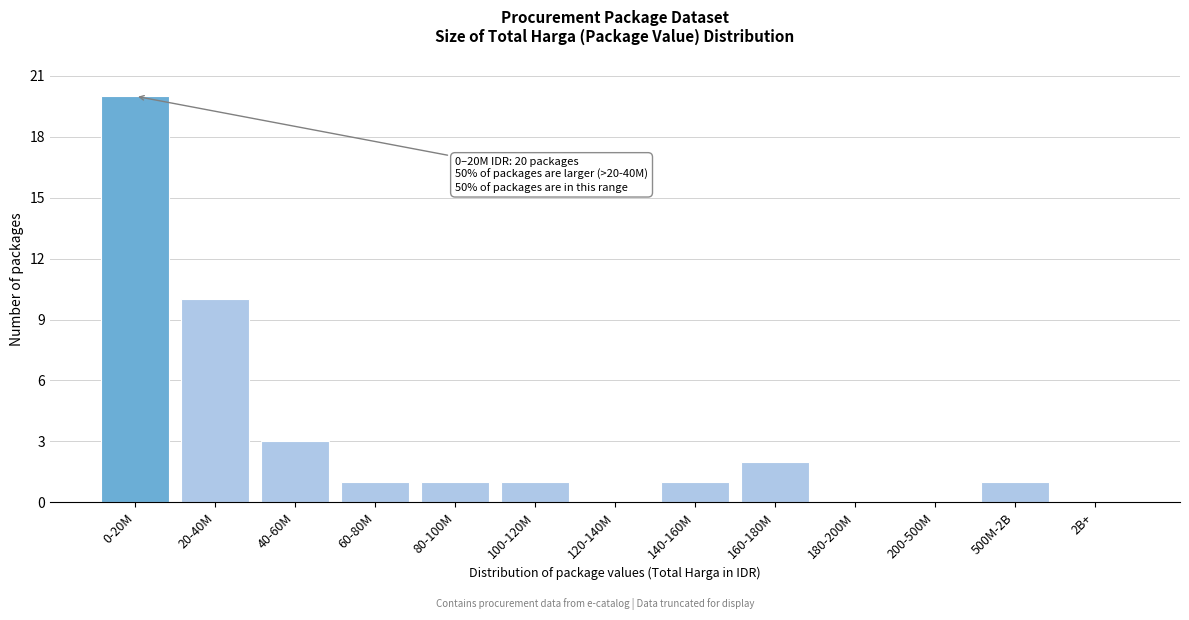

Reading left to right, transcribe all the data shown in this chart.

0-20M=20	20-40M=10	40-60M=3	60-80M=1	80-100M=1	100-120M=1	120-140M=0	140-160M=1	160-180M=2	180-200M=0	200-500M=0	500M-2B=1	2B+=0